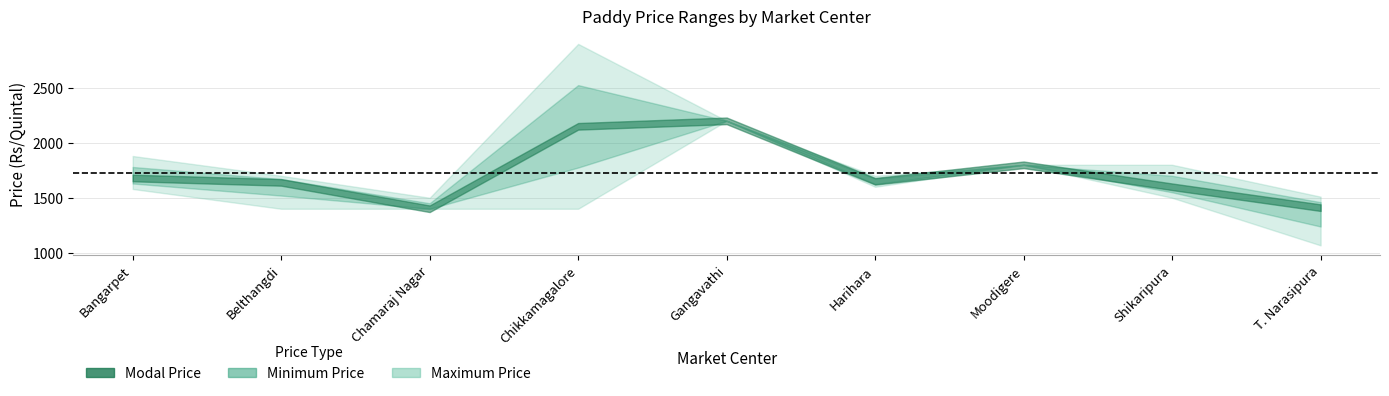

True or false: Maximum Price has a value of 2313 at Chamaraj Nagar.

False